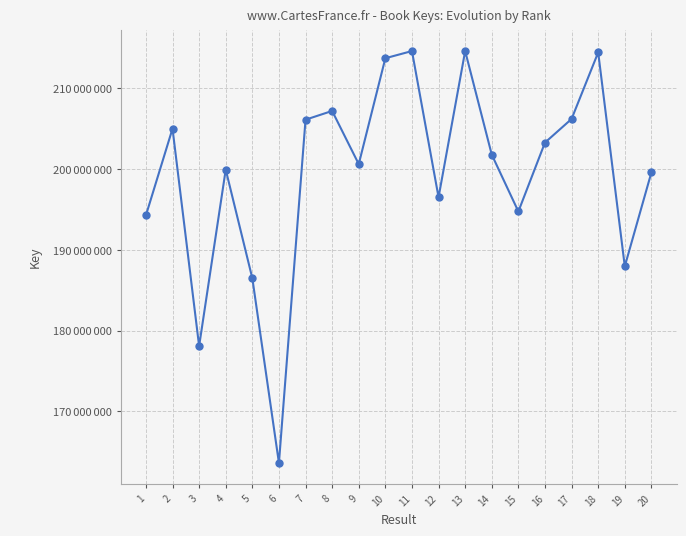

Where is the first local maximum?

2